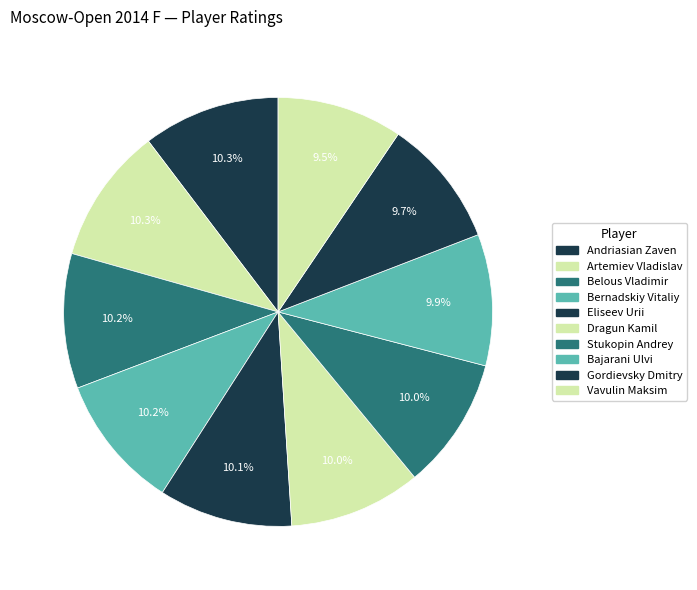

What portion of the pie excludes Andriasian Zaven?

89.7%